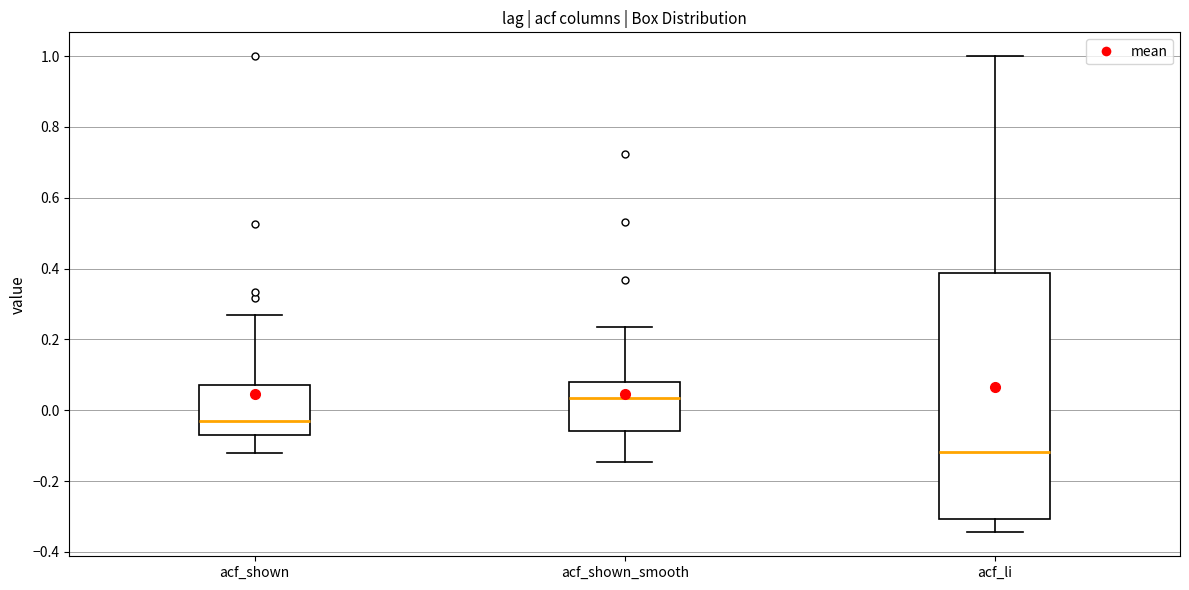

Which box has the lowest median line?

acf_li